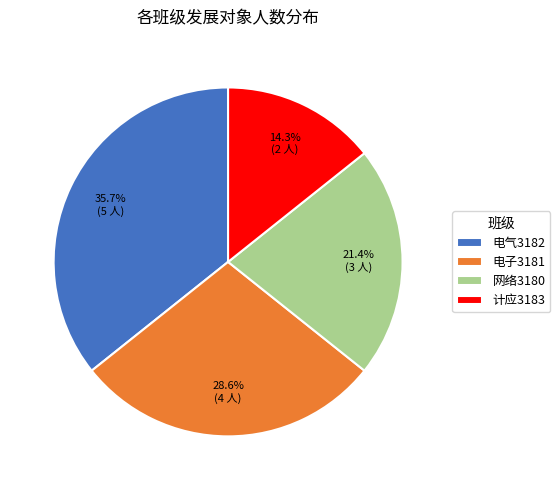

Does 电气3182 account for over 50% of the chart?

No